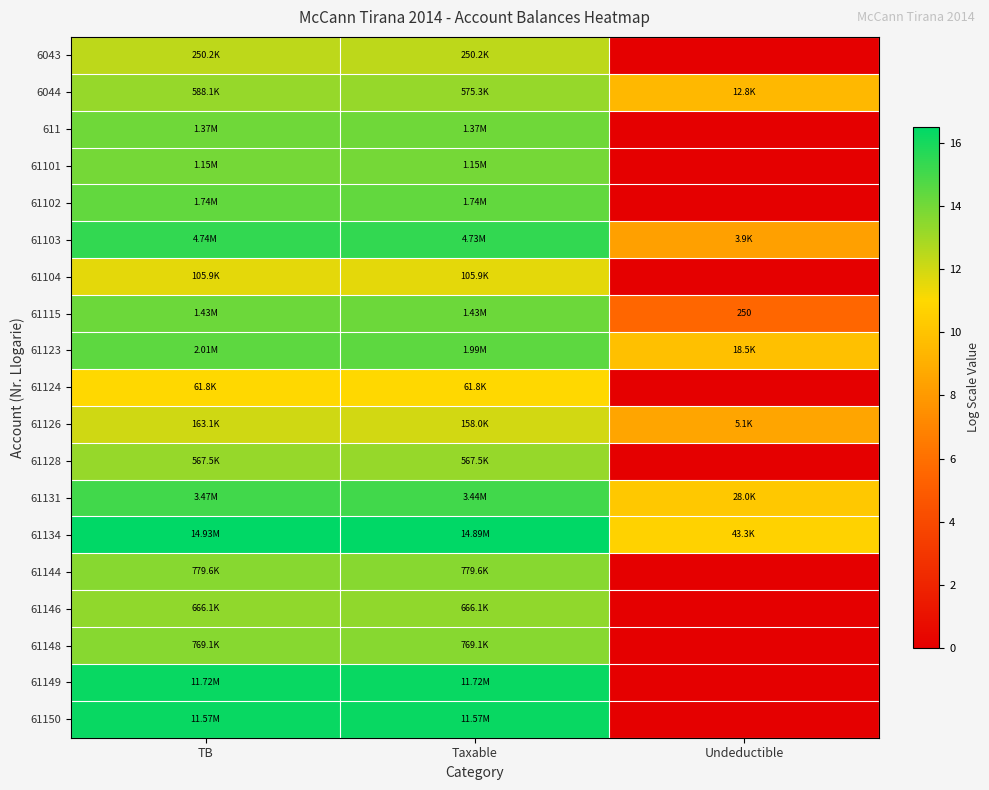

Is it true that 61126 equals 12.0 at Taxable?

True